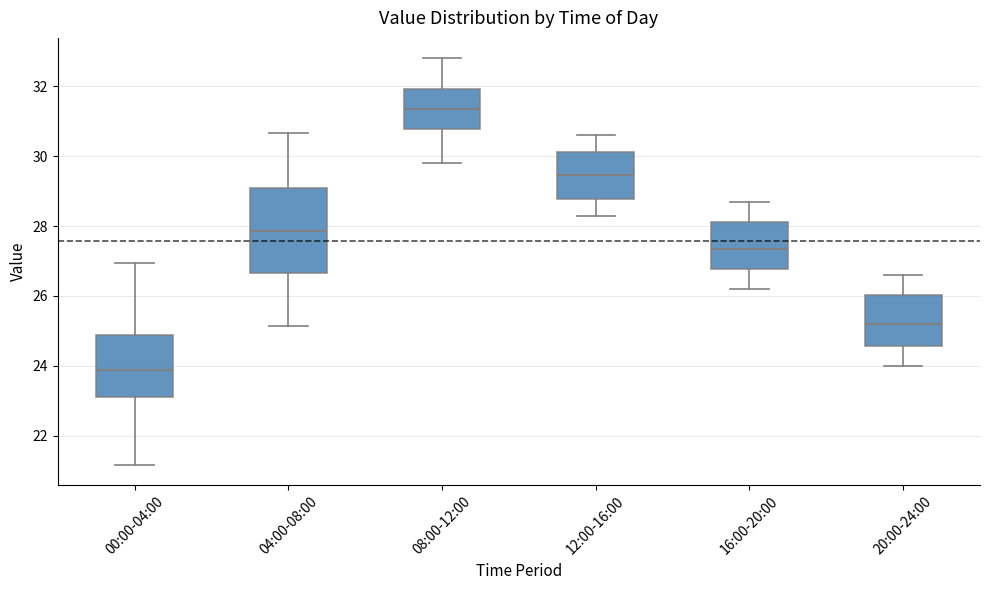

Which box's median line is the lowest?

00:00-04:00